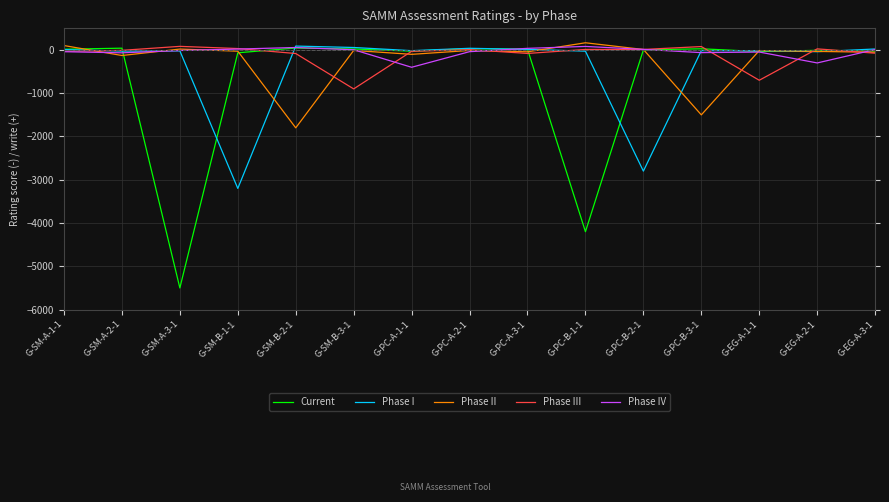

Which series has the widest spread of values?

Current